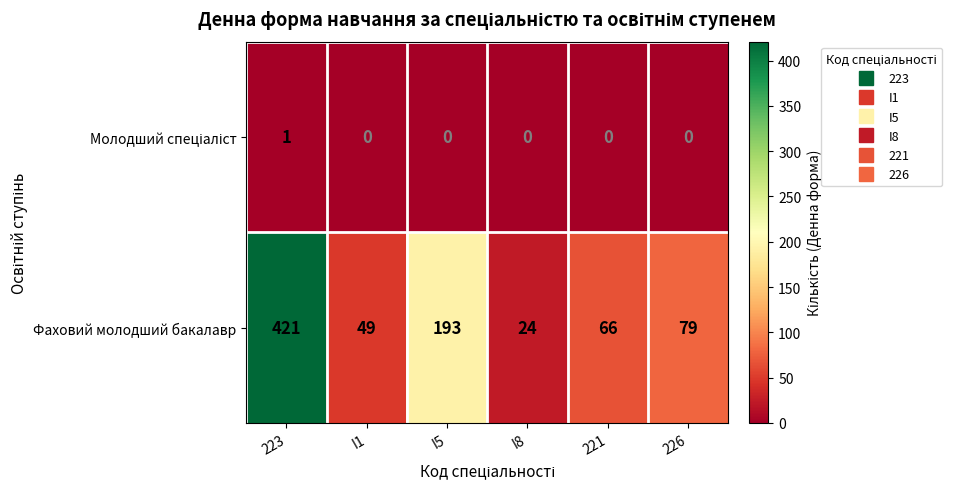

Which category has the highest value across all series?

223